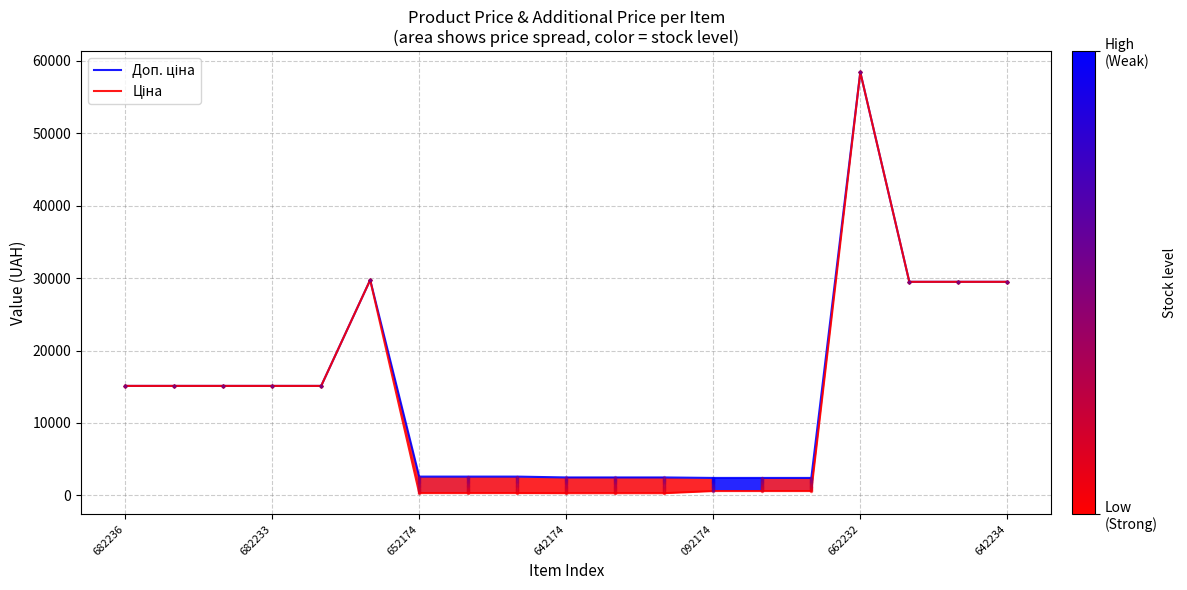

At which category is the sum across all series the highest?

662232